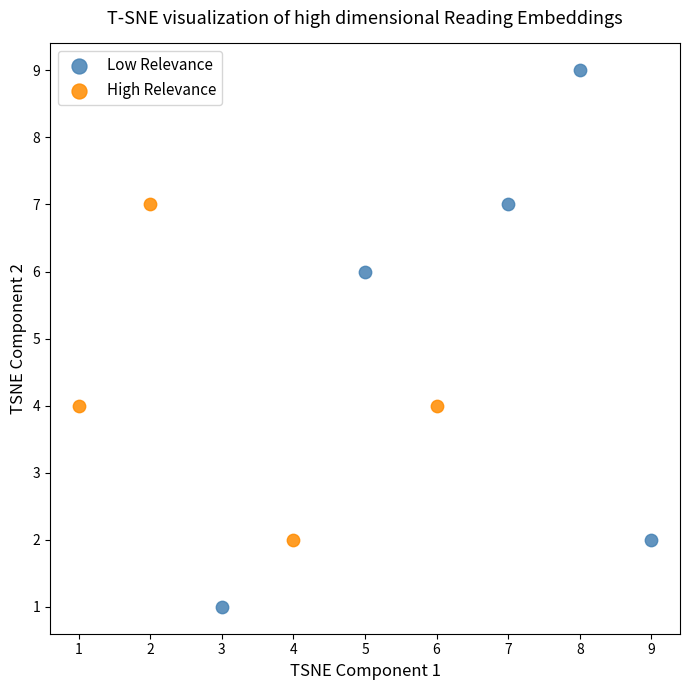

Which series reaches the minimum Y coordinate?

Low Relevance